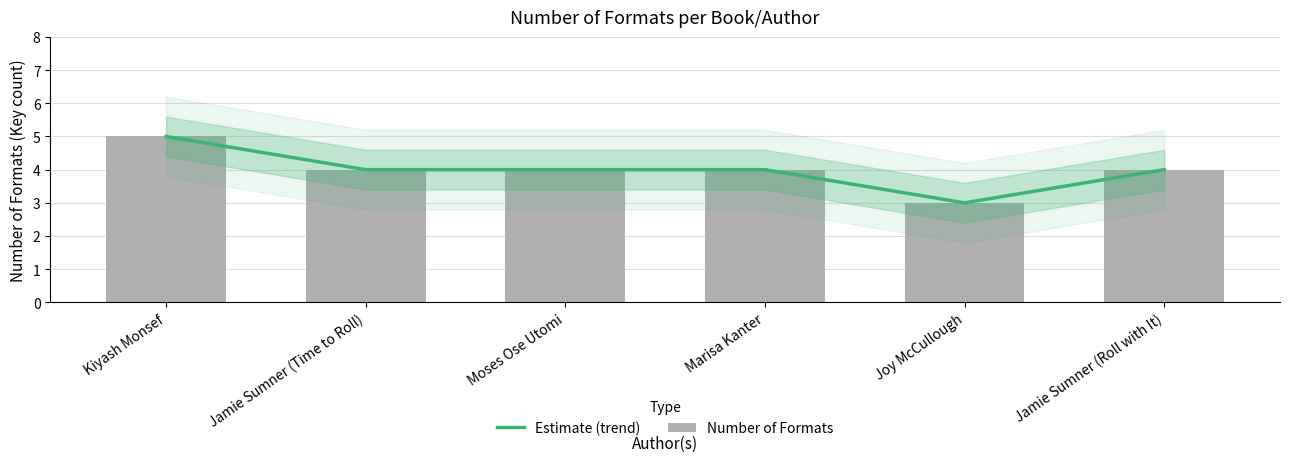

Which series has the largest total across all categories?

Estimate (trend)